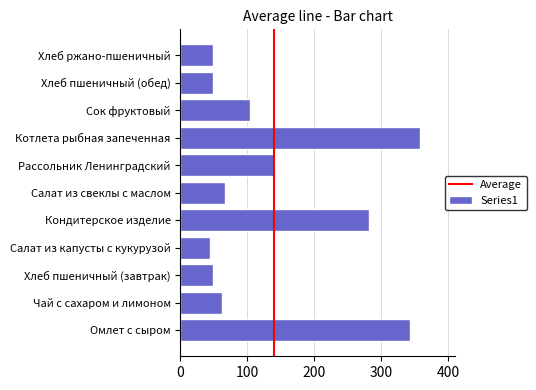

At which label is the value closest to 200?

Рассольник Ленинградский